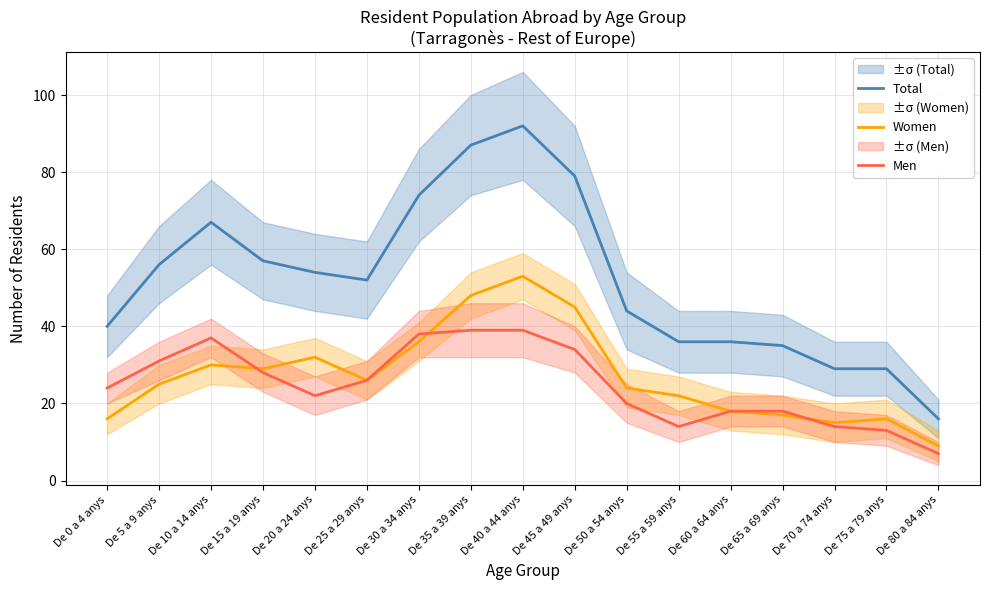

What is the average value of the Women series?

27